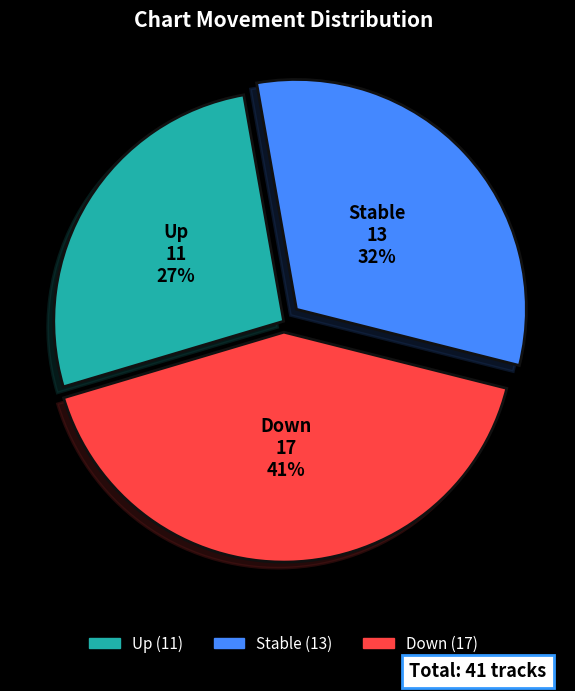

To the nearest percent, what is the average slice percentage?

33%